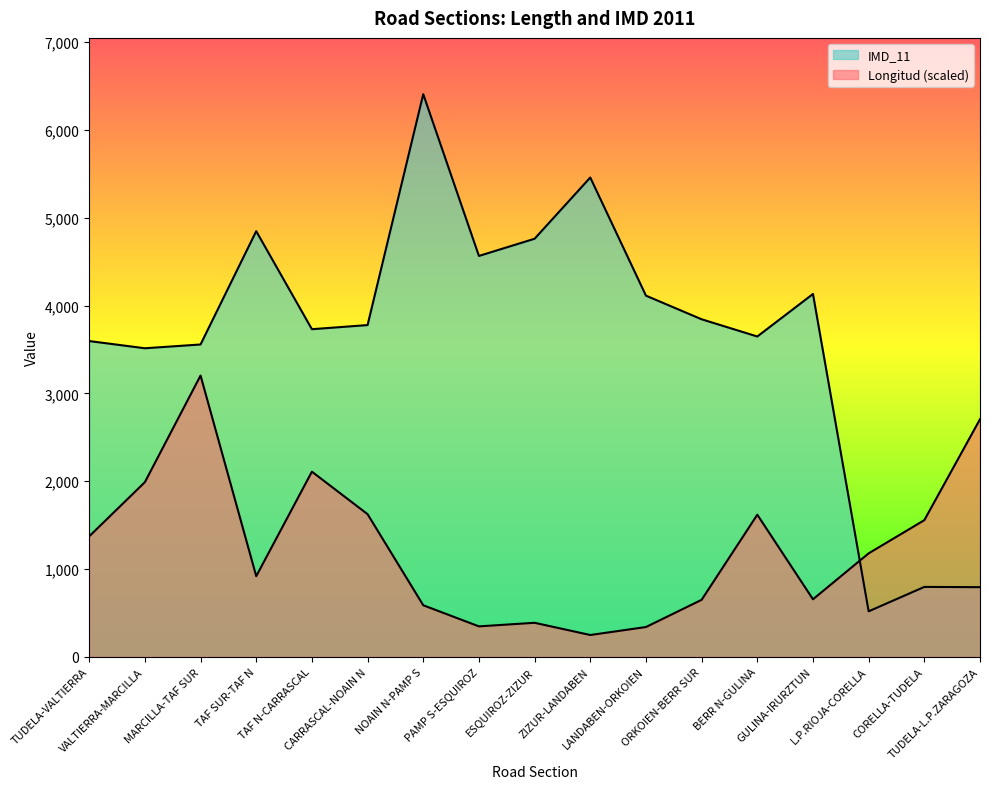

What is the difference between the second highest and minimum values in the IMD_11 series?

4939.0